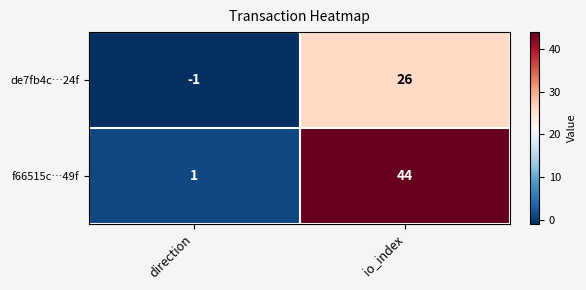

Is it true that f66515c…49f equals 1 at direction?

True